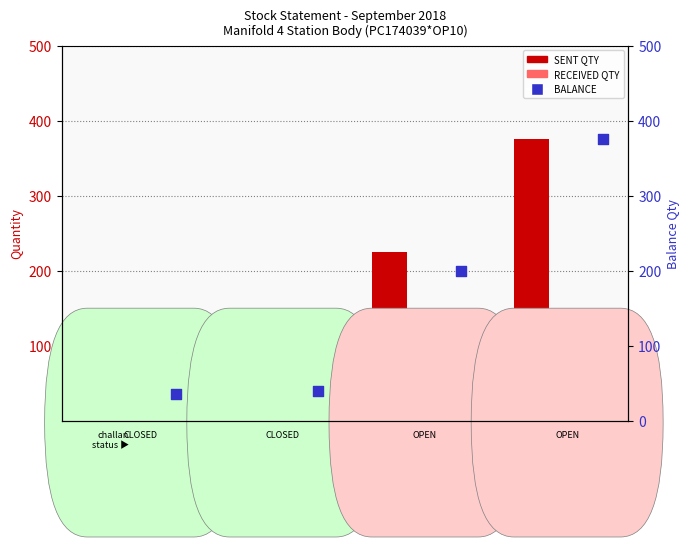

At how many categories does at least one series exceed 356?

1